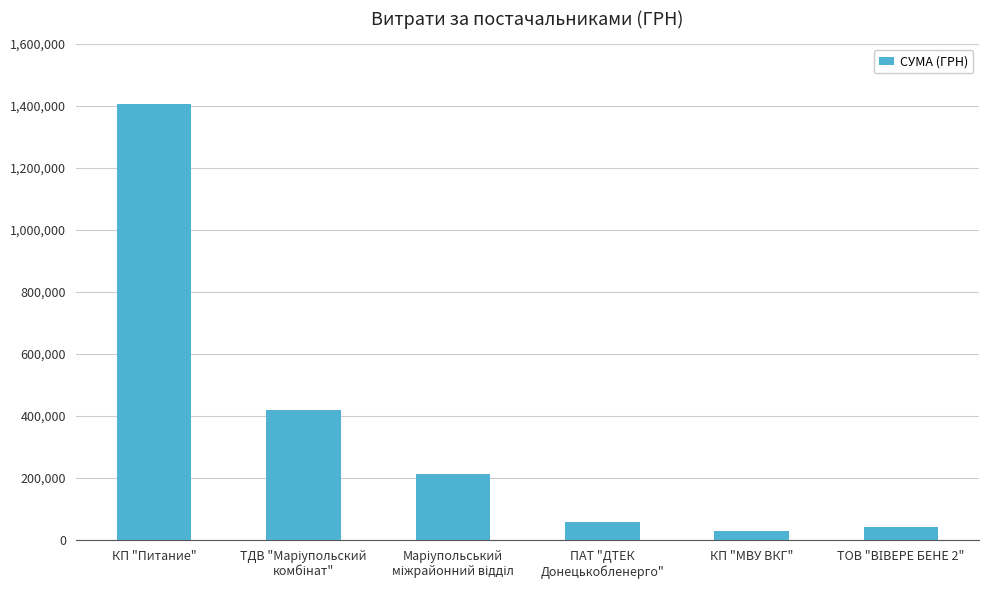

Does the chart contain stacked bars?

No